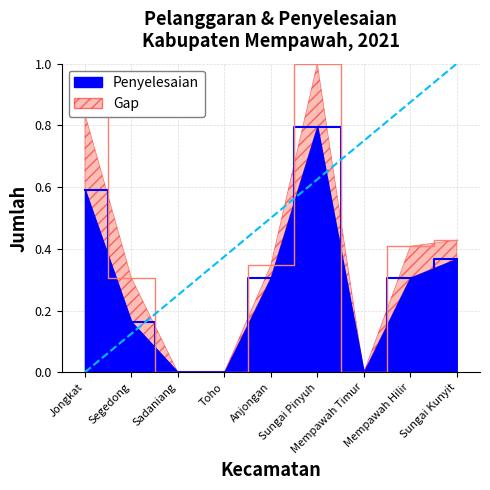

List the series in order of their peak value, lowest first.

penyelesaian, pelanggaran